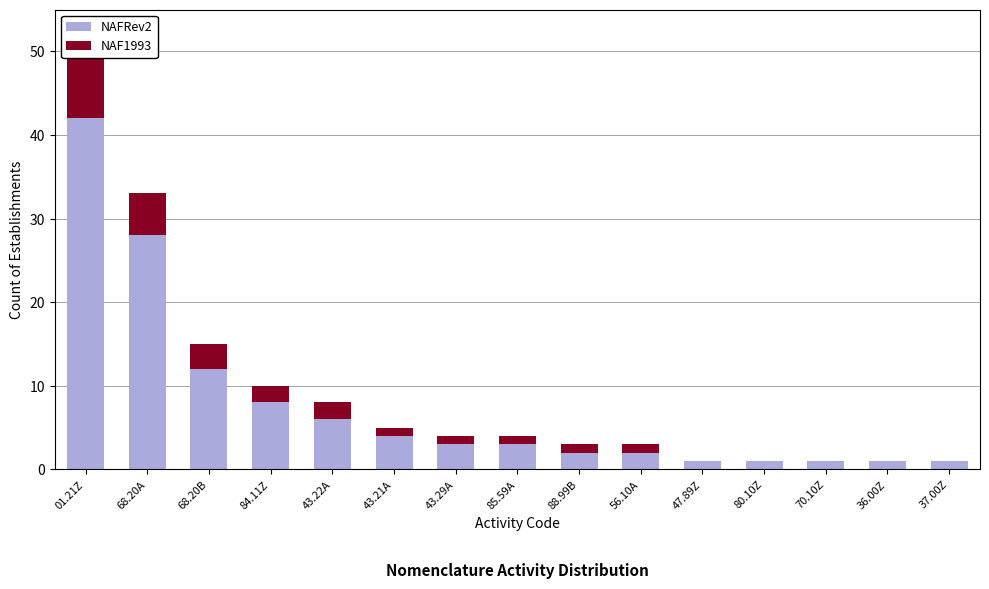

What are all the series names shown in the legend?

NAFRev2, NAF1993